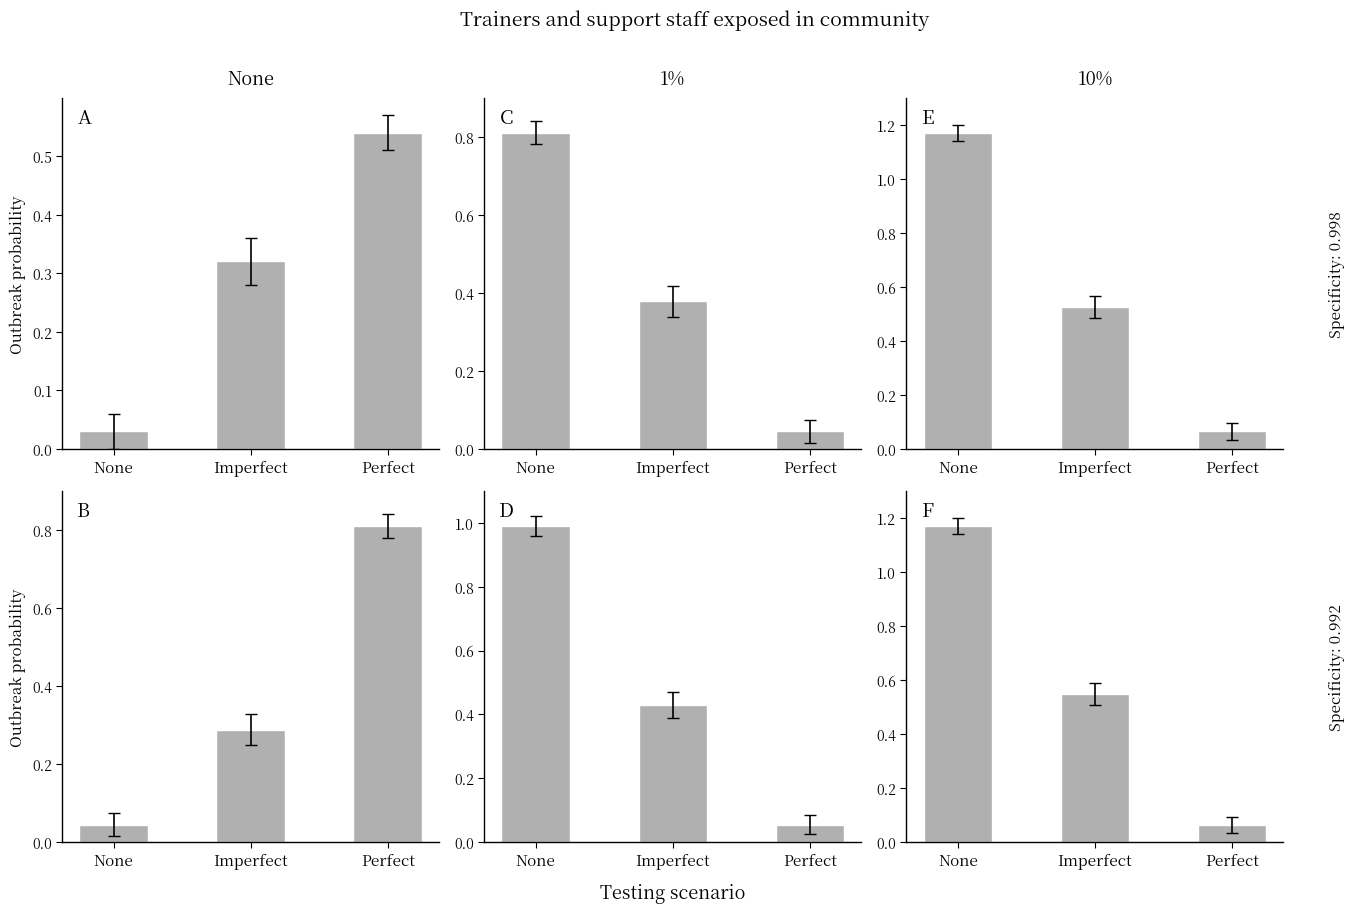

Between Perfect and None, which is larger?

Perfect